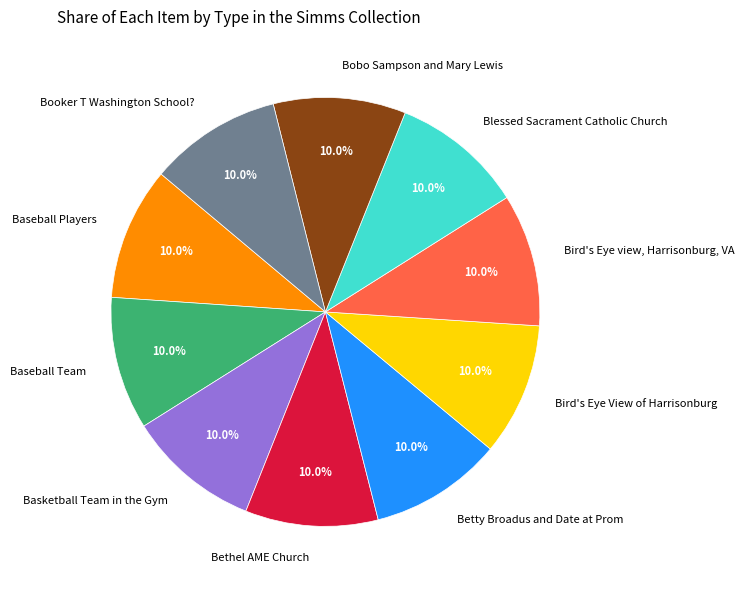

Approximately how many times larger is the value at Bird's Eye View of Harrisonburg compared to Baseball Players?

1.0